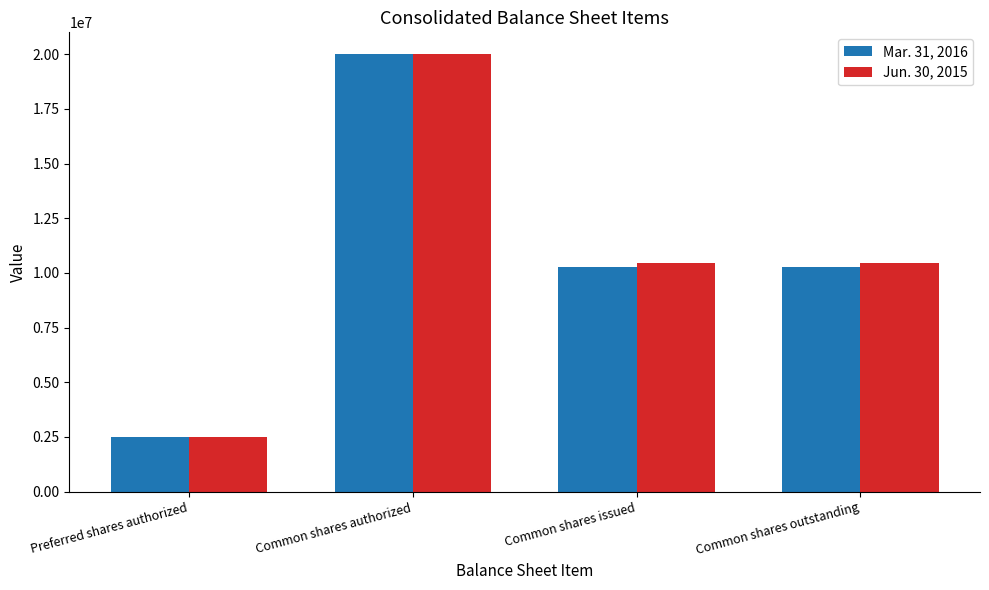

Reading left to right, extract all data points from this chart.

Mar. 31, 2016: 2500000	20000000	10279807	10279807
Jun. 30, 2015: 2500000	20000000	10459924	10459924